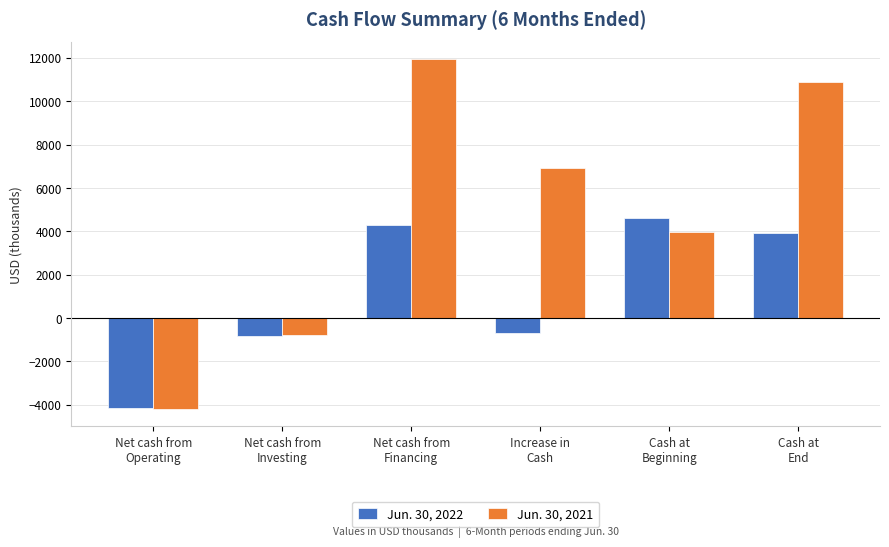

List the series in order of their overall mean, highest first.

Jun. 30, 2021, Jun. 30, 2022